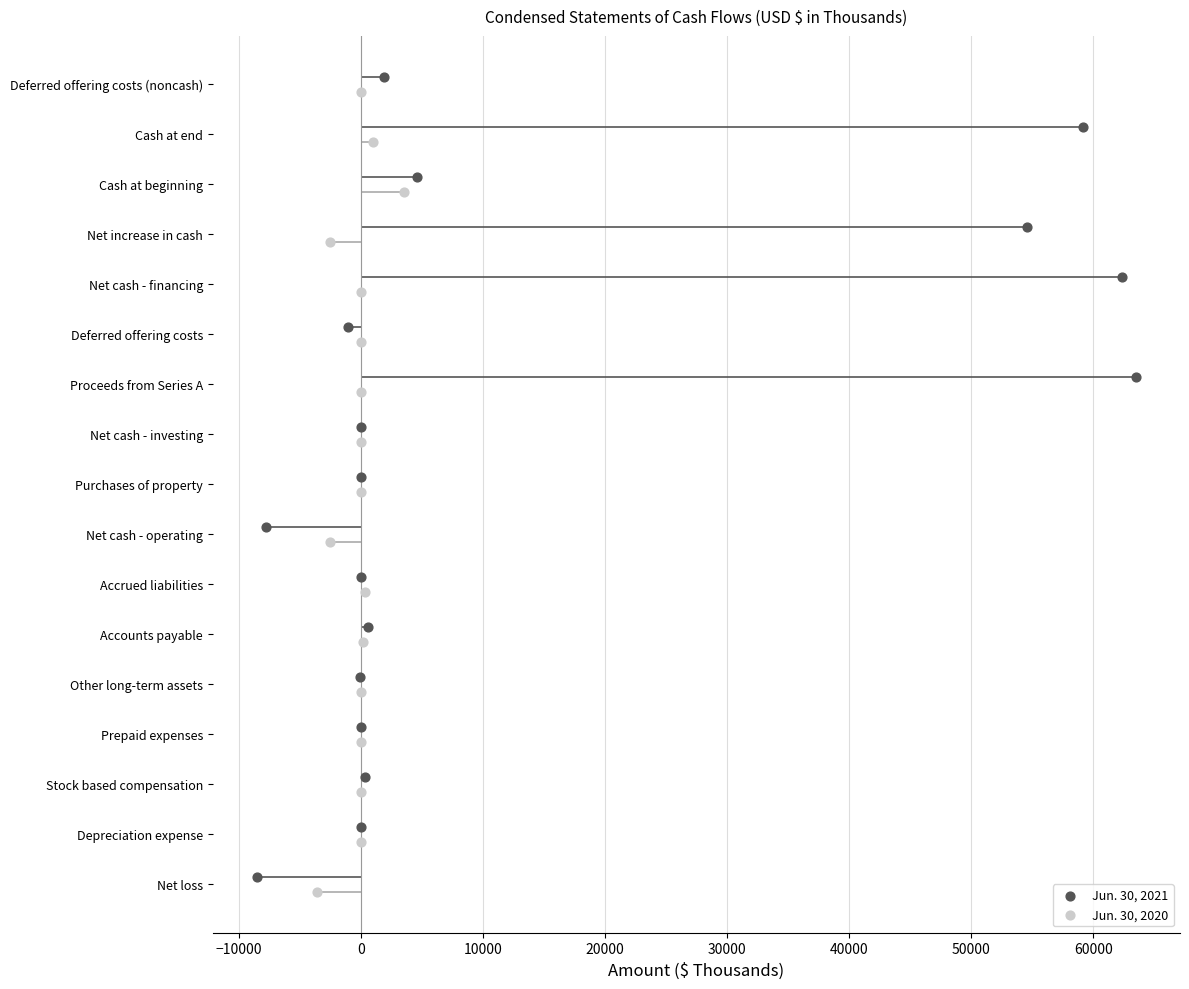

What is the total value across all series at 0?

4.0